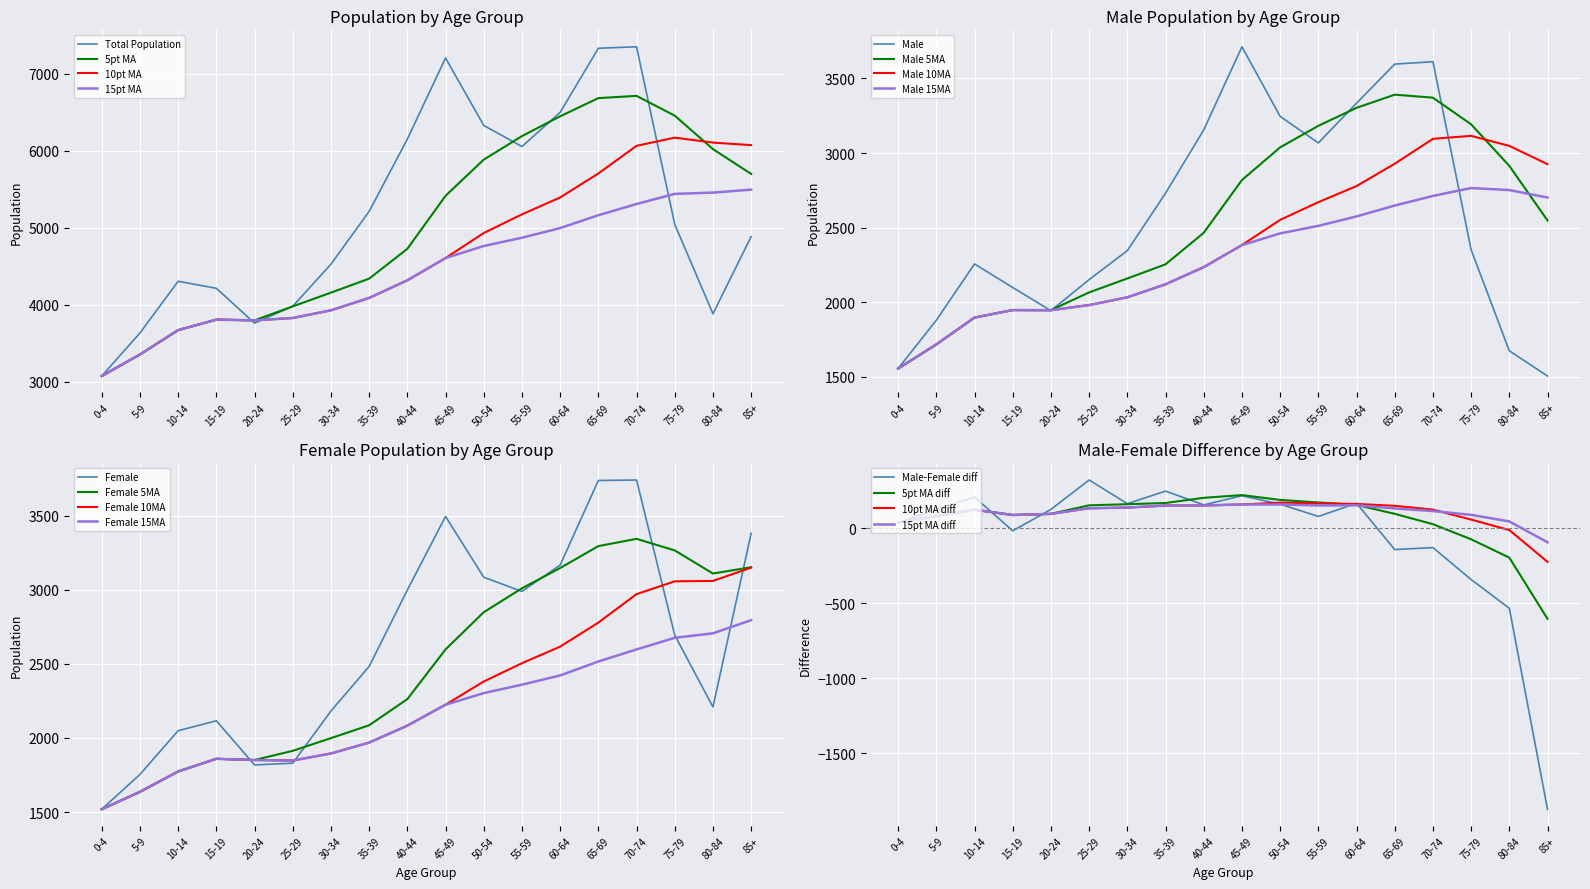

Rank the series by their maximum value, from lowest to highest.

Male, Female, Total